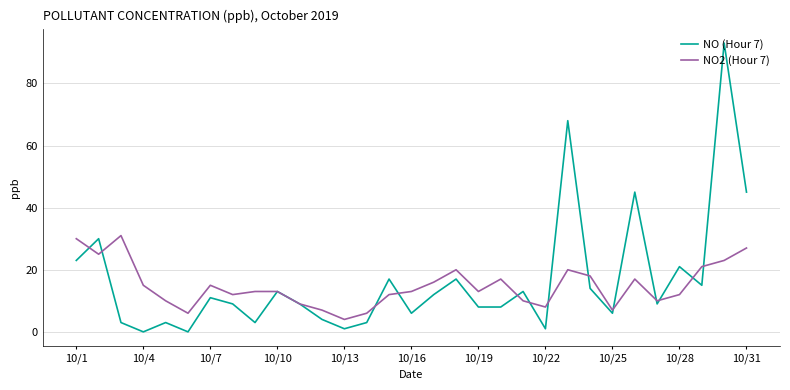

True or false: NO (Hour 7) and NO2 (Hour 7) cross at least once.

True